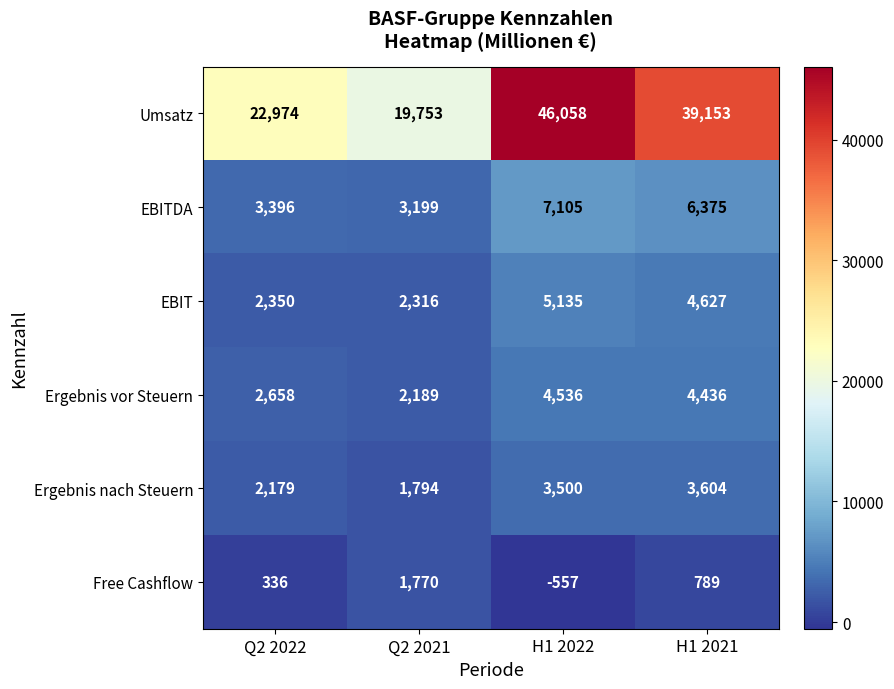

Which series changed the most between Q2 2021 and H1 2022?

Umsatz